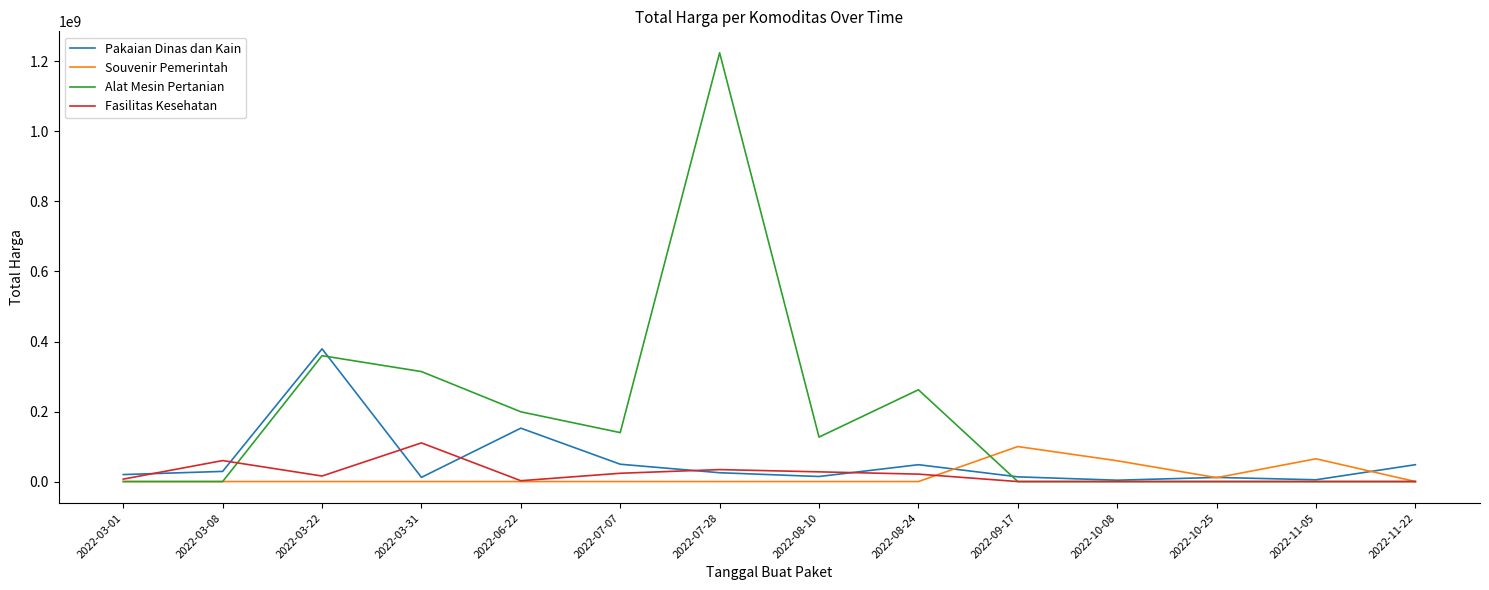

At how many categories does at least one series exceed 958146271?

1